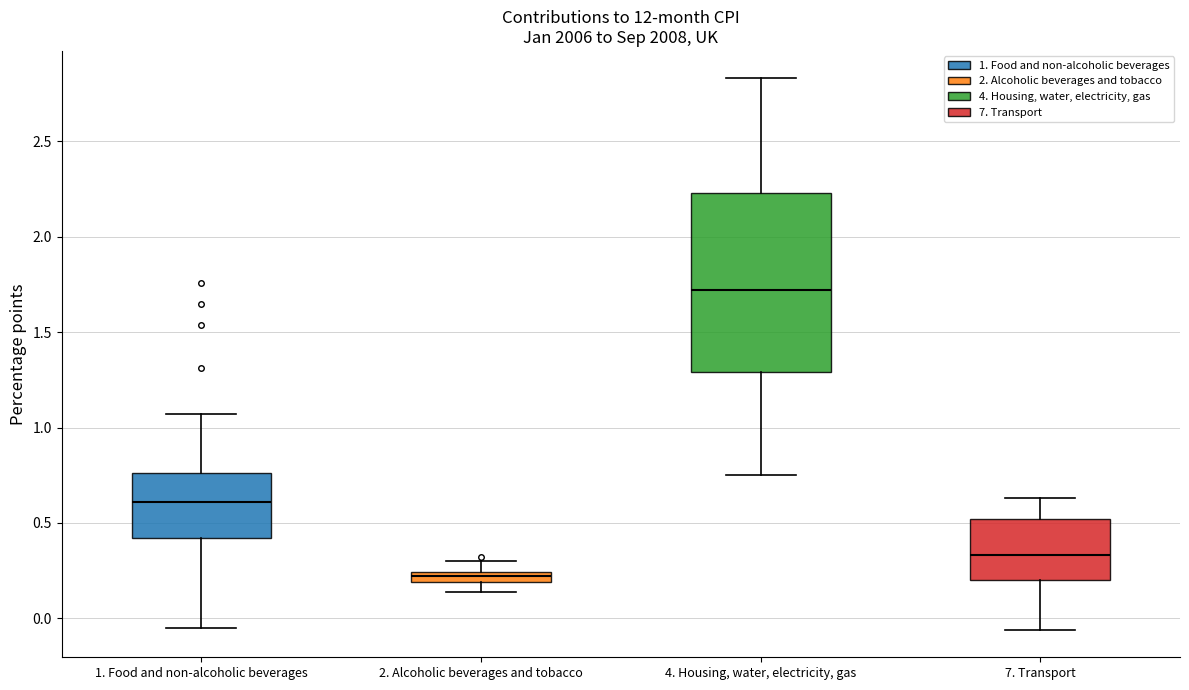

Comparing the boxes themselves (not the whiskers), which one is the tallest?

4. Housing, water, electricity, gas